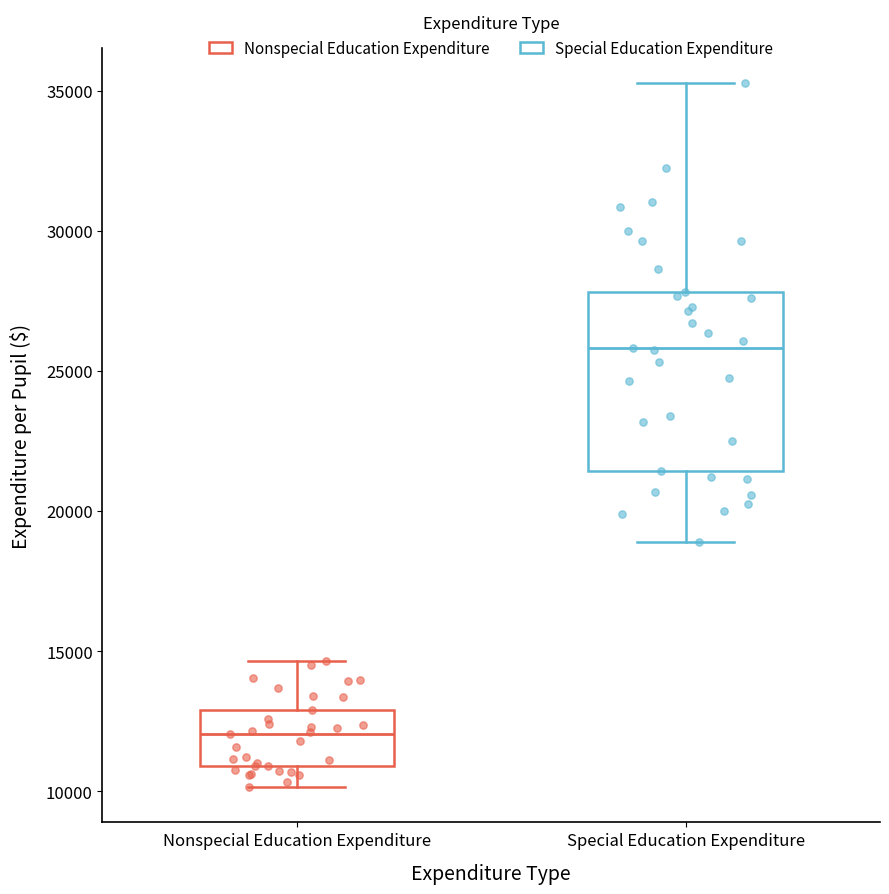

Reading left to right, read every box against the y-axis: the position of its median line, the range the box covers, and the ends of its whiskers. The values are not printed on the chart, so give them approximately, as read against the axis.

Nonspecial Education Expenditure: median 12000, box 11000 to 13000, whiskers 10000 to 14500
Special Education Expenditure: median 26000, box 21500 to 28000, whiskers 19000 to 35500